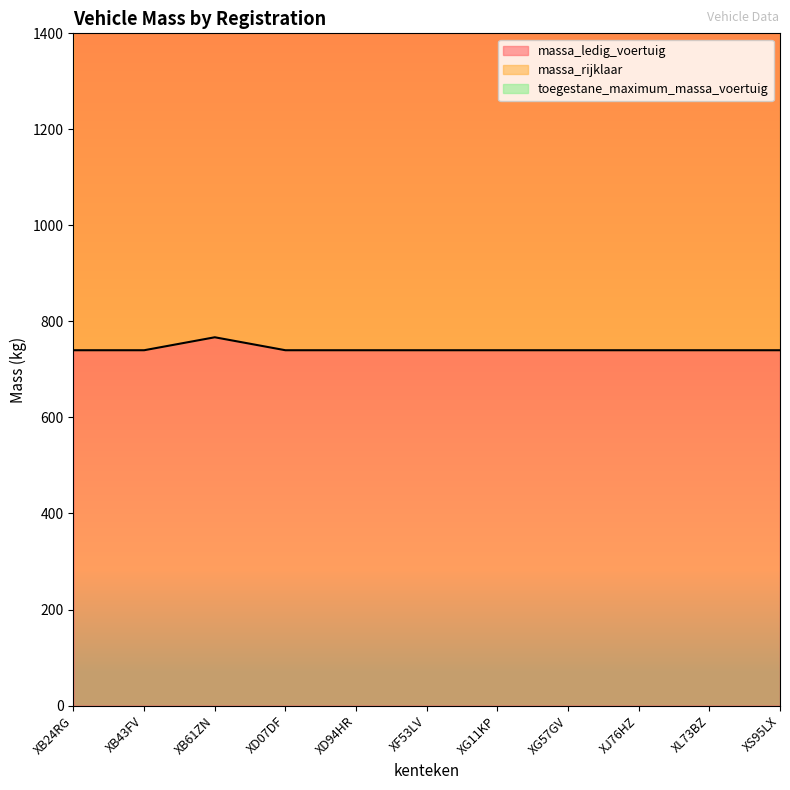

What is the maximum value shown in the chart?

1634